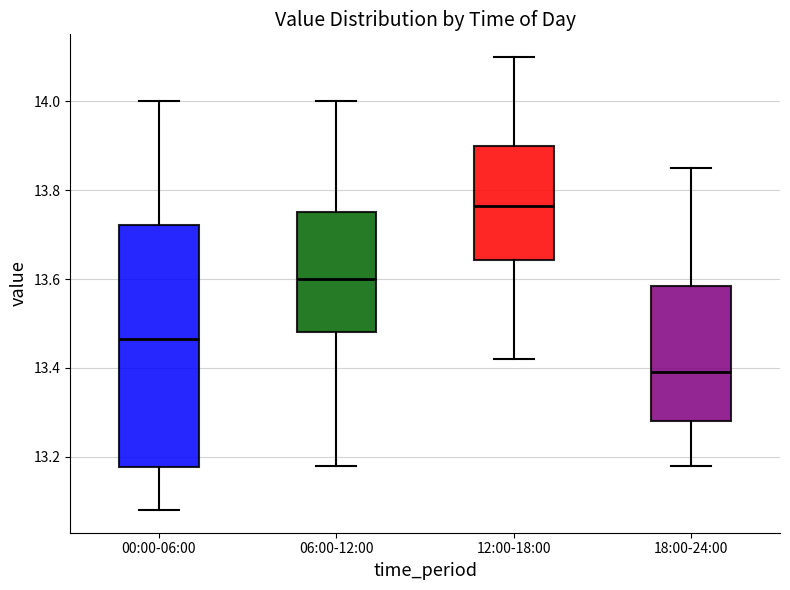

Reading left to right, transcribe this box plot: for each box, give where its median line is, the range the box spans, and where its two whiskers end, as read against the y-axis. The values are not printed on the chart, so give them approximately, as read against the axis.

00:00-06:00: median 13.46, box 13.18 to 13.72, whiskers 13.08 to 14.00
06:00-12:00: median 13.60, box 13.48 to 13.76, whiskers 13.18 to 14.00
12:00-18:00: median 13.76, box 13.64 to 13.90, whiskers 13.42 to 14.10
18:00-24:00: median 13.40, box 13.28 to 13.58, whiskers 13.18 to 13.86